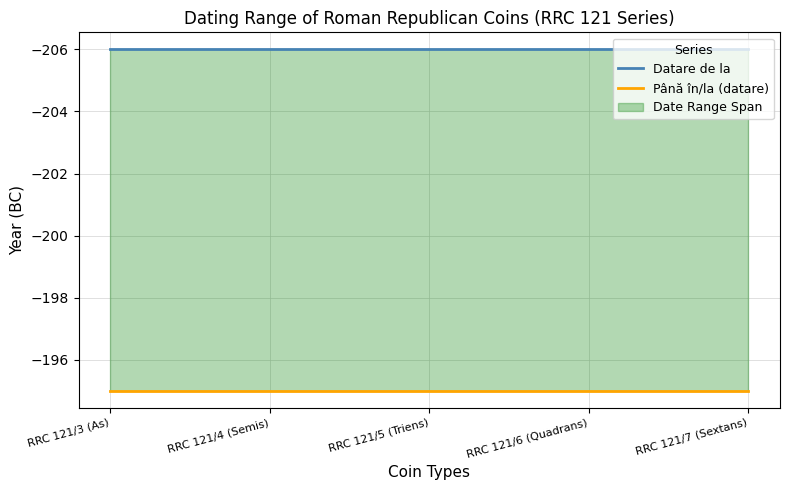

True or false: Datare de la and Până în/la (datare) intersect in this chart.

False